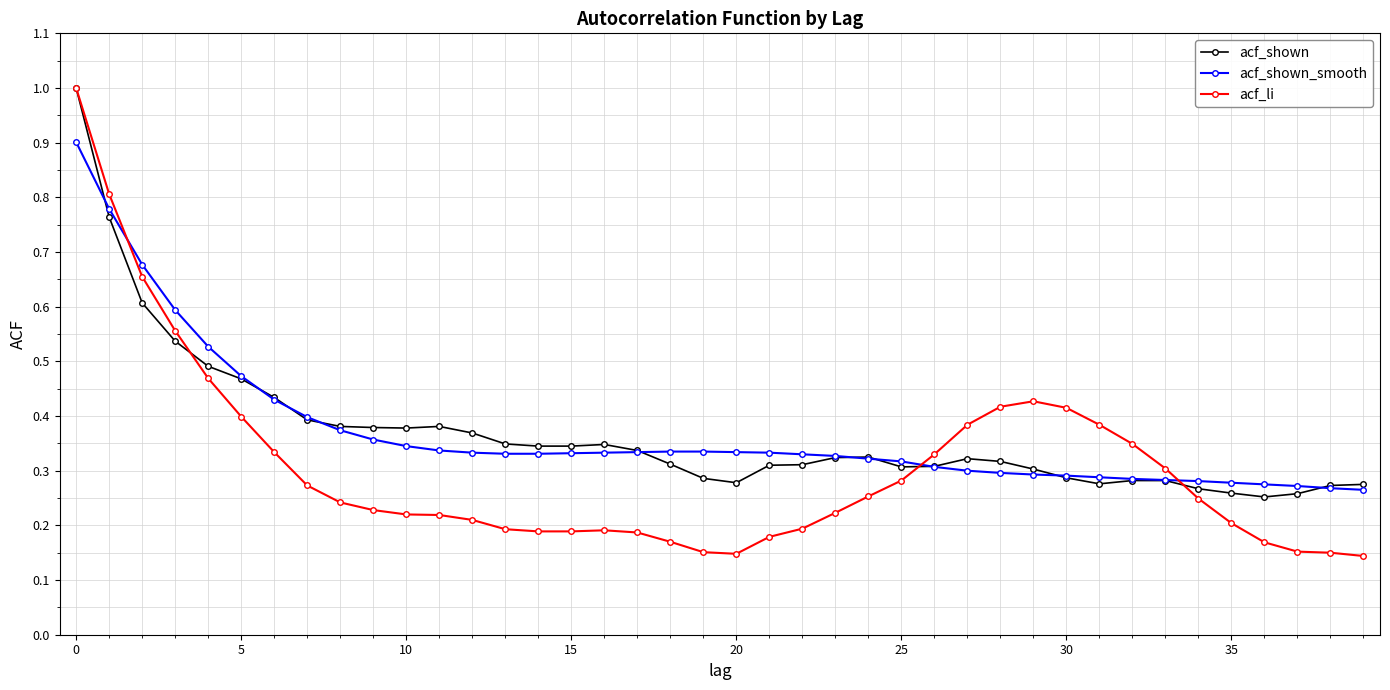

Which series has the widest spread of values?

acf_li